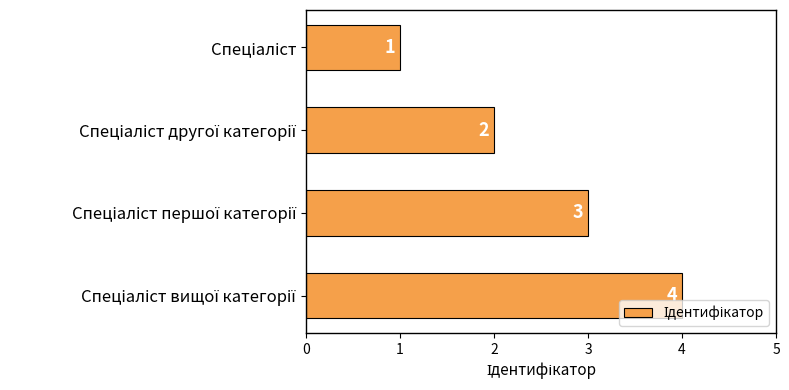

Are the bars grouped side by side (vs. stacked)?

No